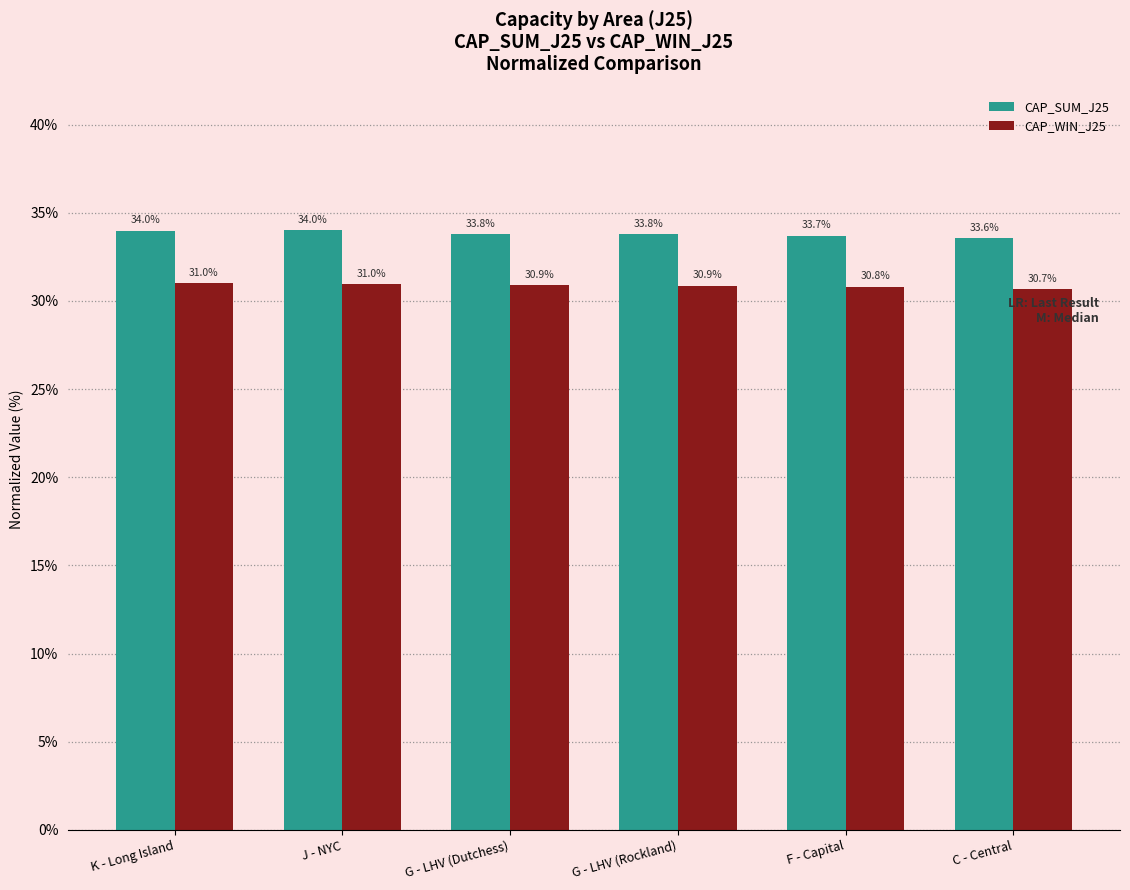

What is the sum of the CAP_WIN_J25 values at K - Long Island and F - Capital?

61.8